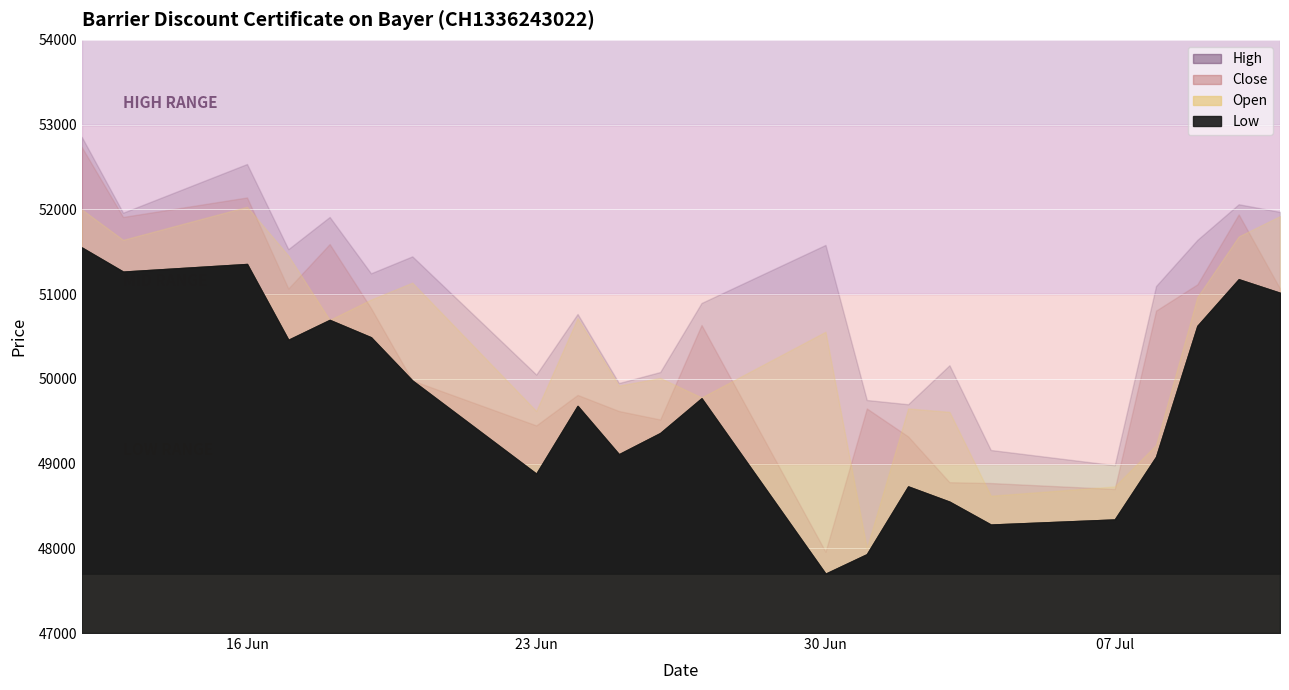

What are all the series names shown in the legend?

Open, High, Low, Close